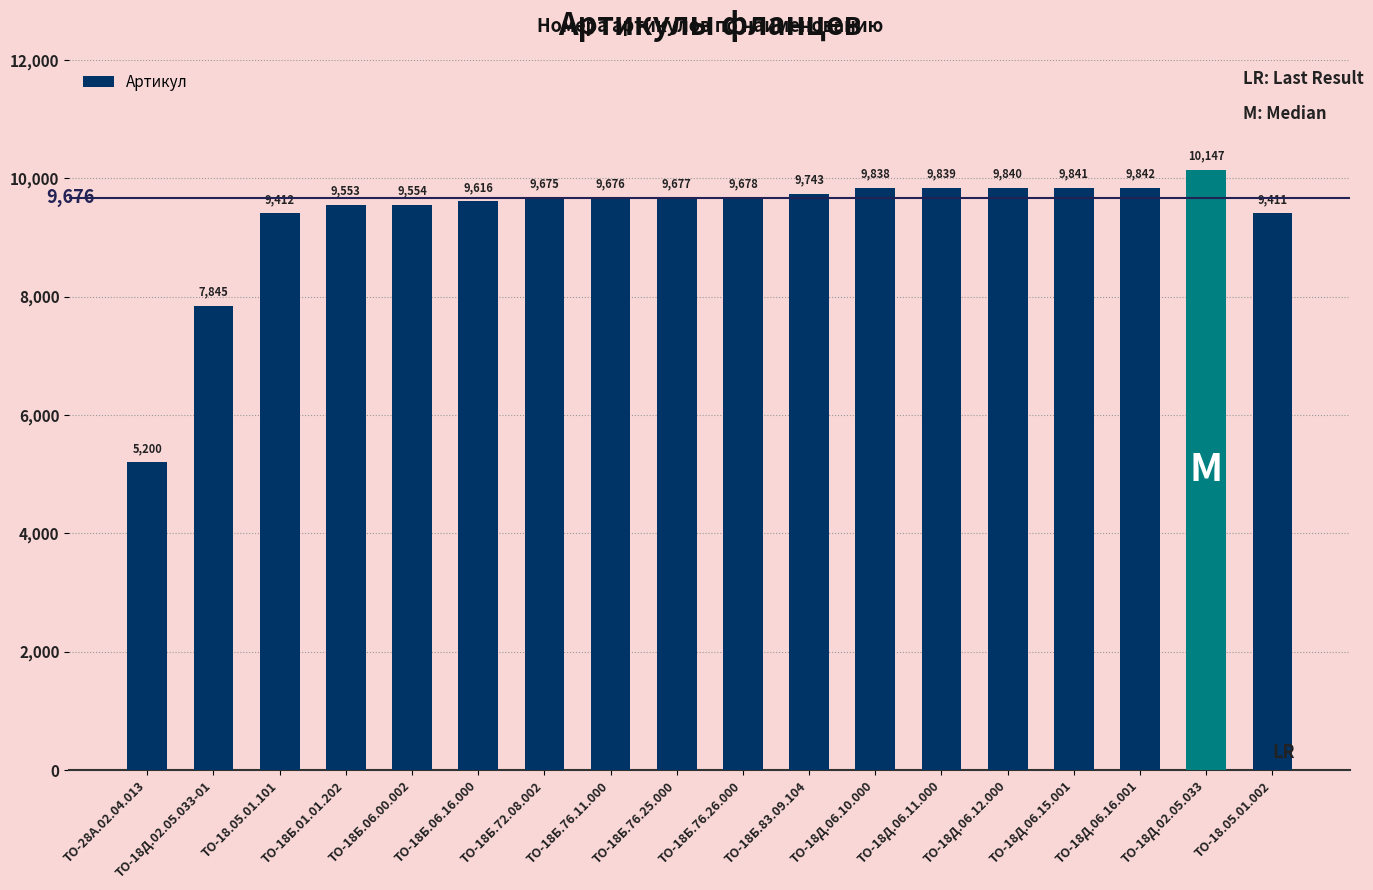

Which has a higher value, ТО-18Д.06.11.000 or ТО-18Б.06.00.002?

ТО-18Д.06.11.000